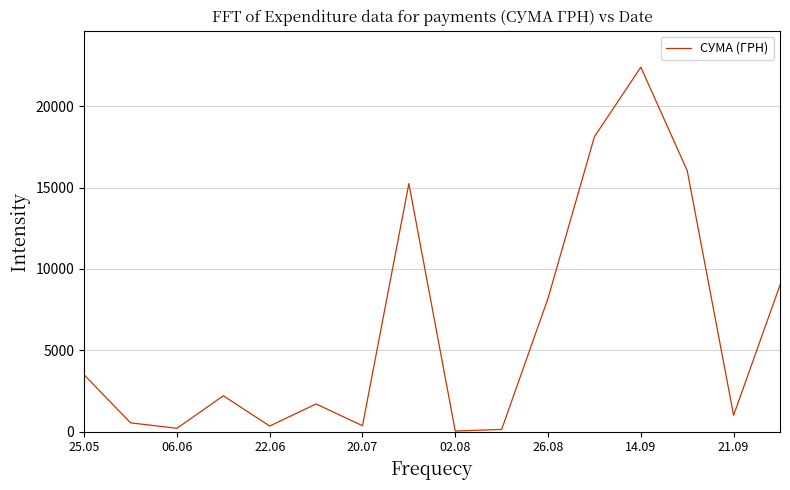

What is the difference between the maximum and minimum values?

22365.5